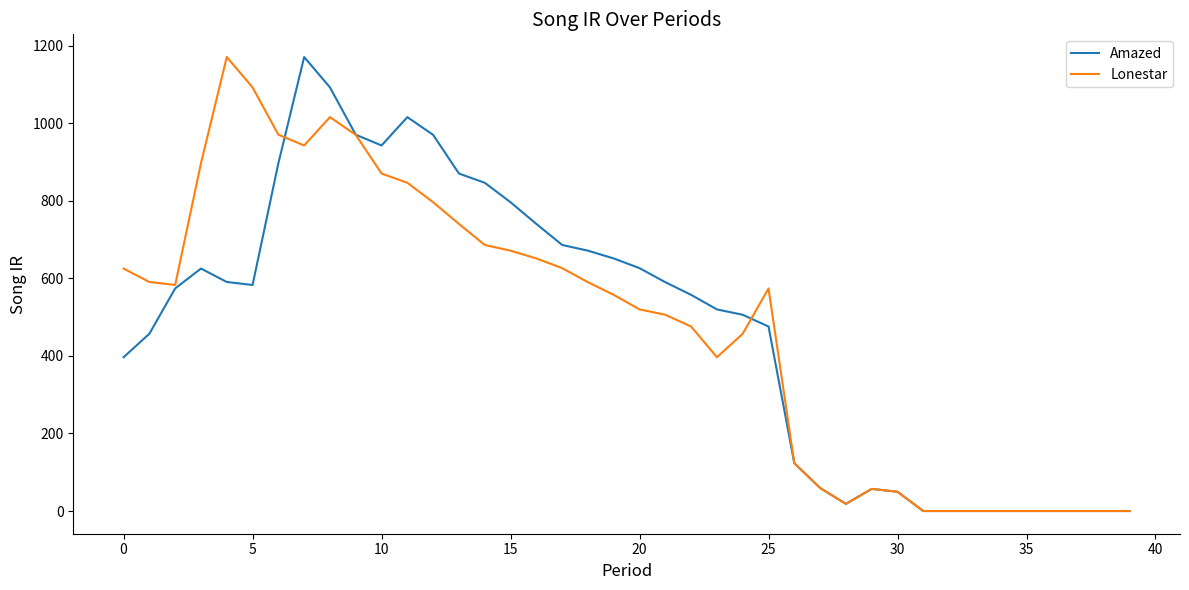

What is the greatest value displayed?

1171.0